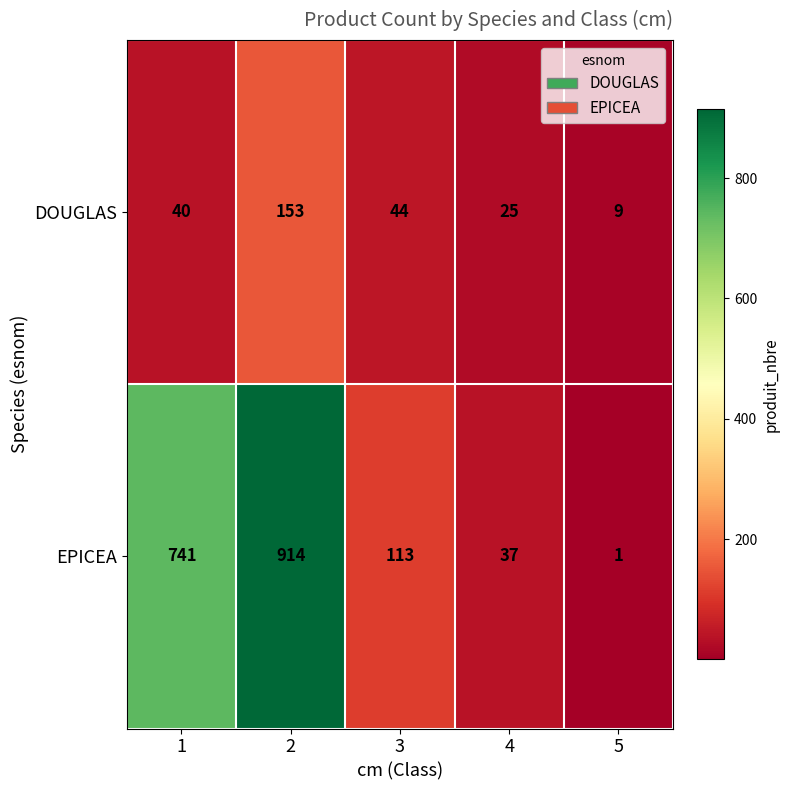

True or false: DOUGLAS has a value of 9 at 5.

True